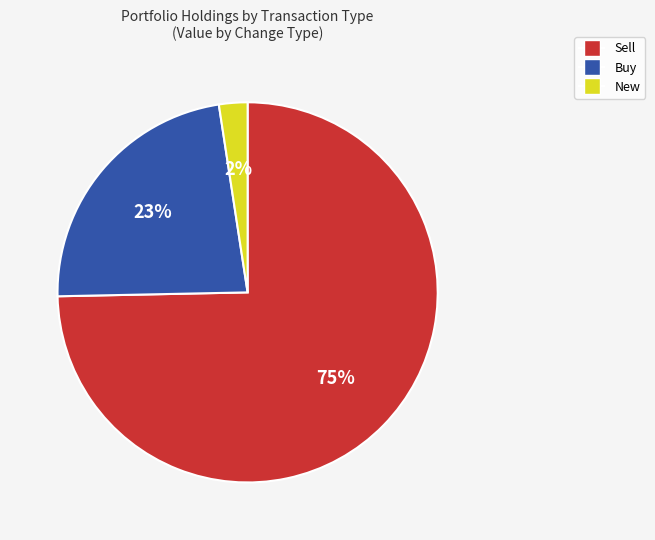

To the nearest percent, what is the average slice percentage?

33%